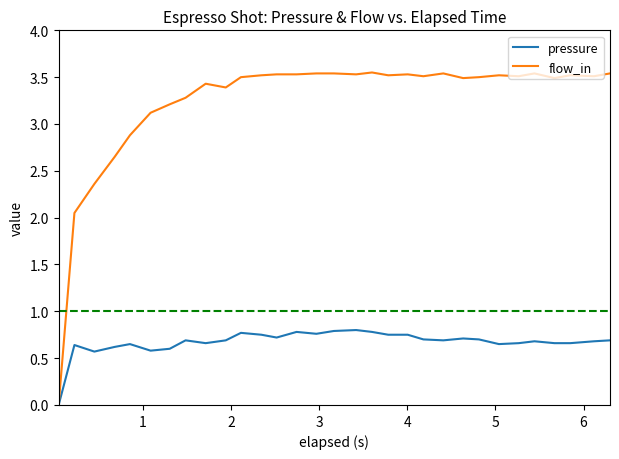

Which series has the largest total across all categories?

flow_in